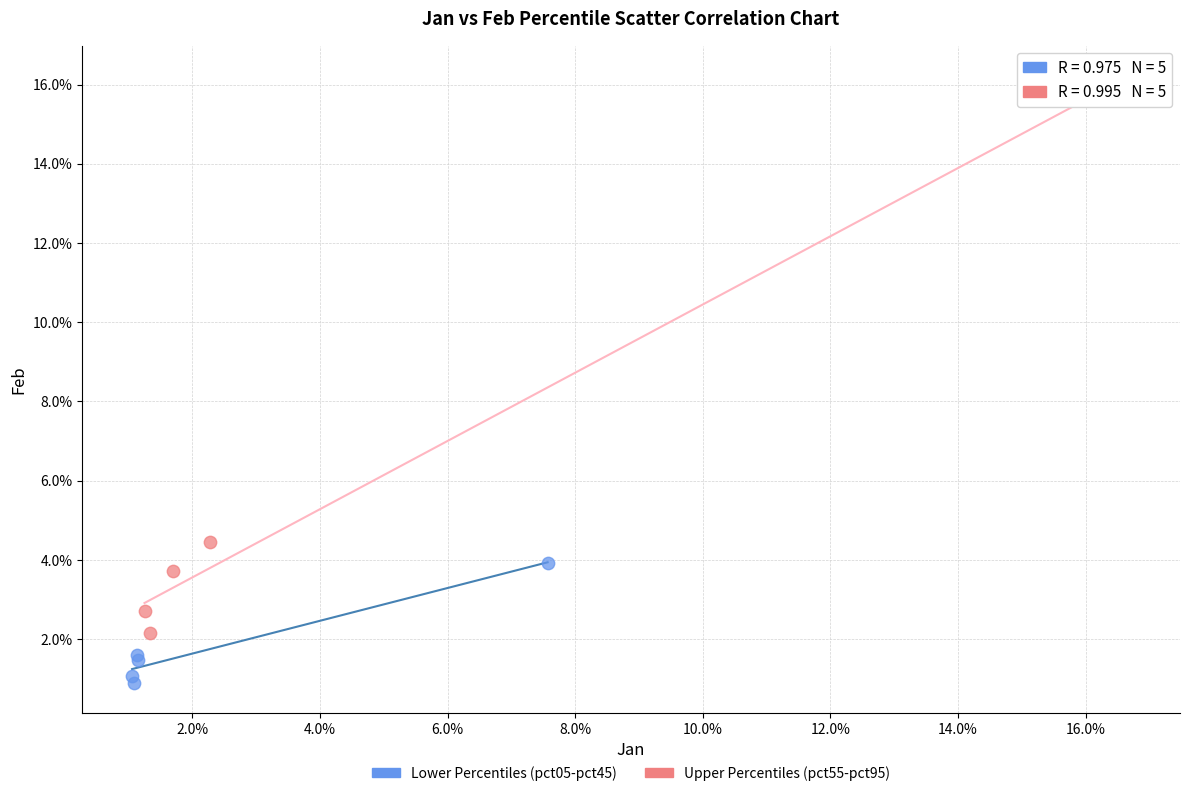

Which series reaches the minimum Y coordinate?

Lower Percentiles (pct05-pct45)